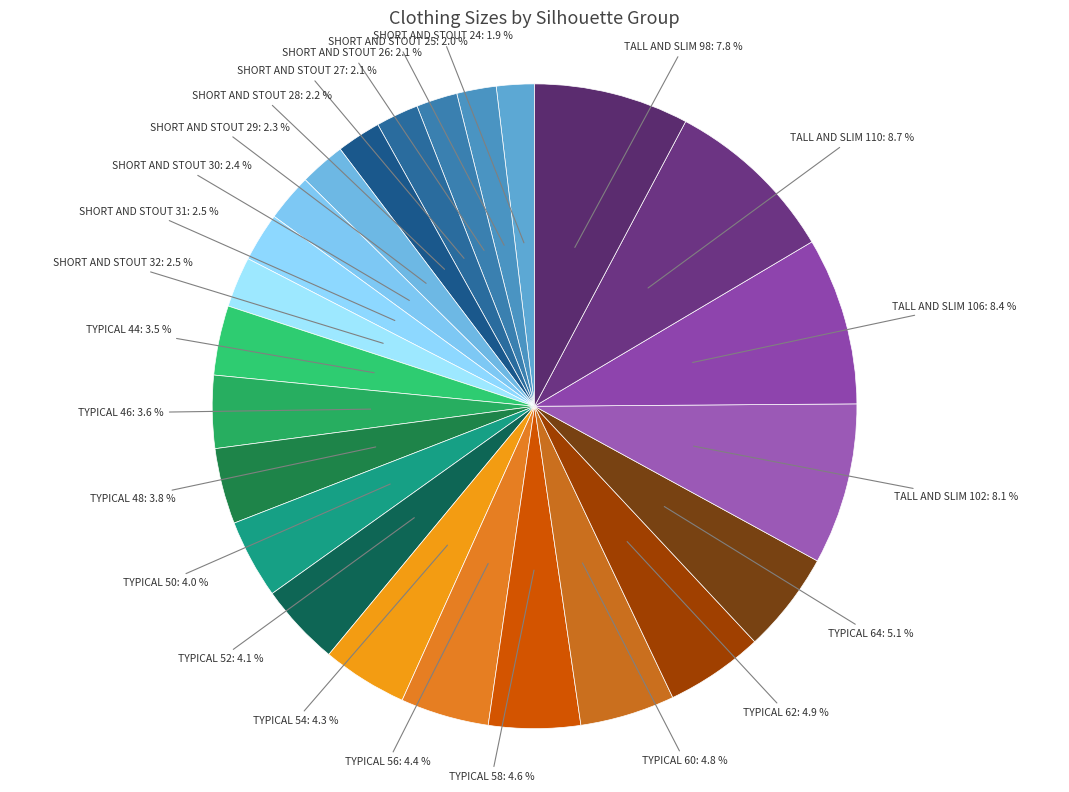

Does any single category account for the majority?

No